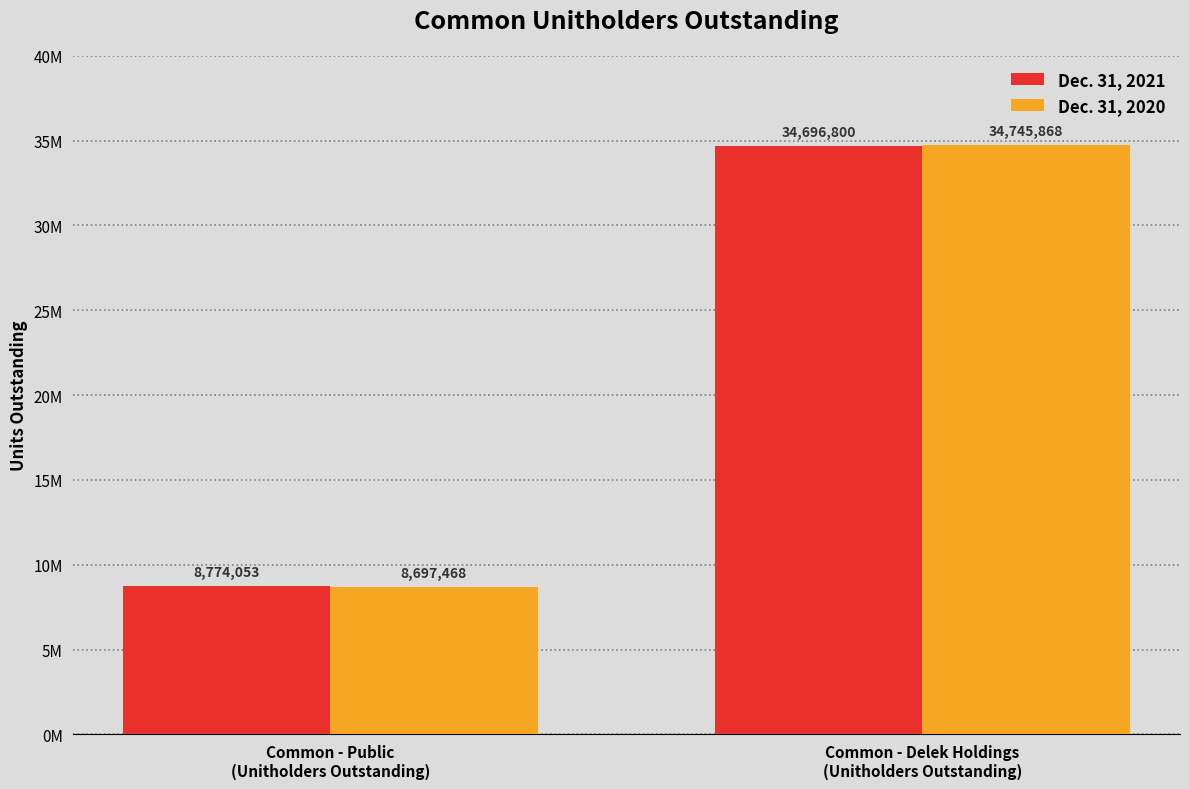

At Common - Delek Holdings
(Unitholders Outstanding), list the series in order from largest to smallest.

Dec. 31, 2020, Dec. 31, 2021